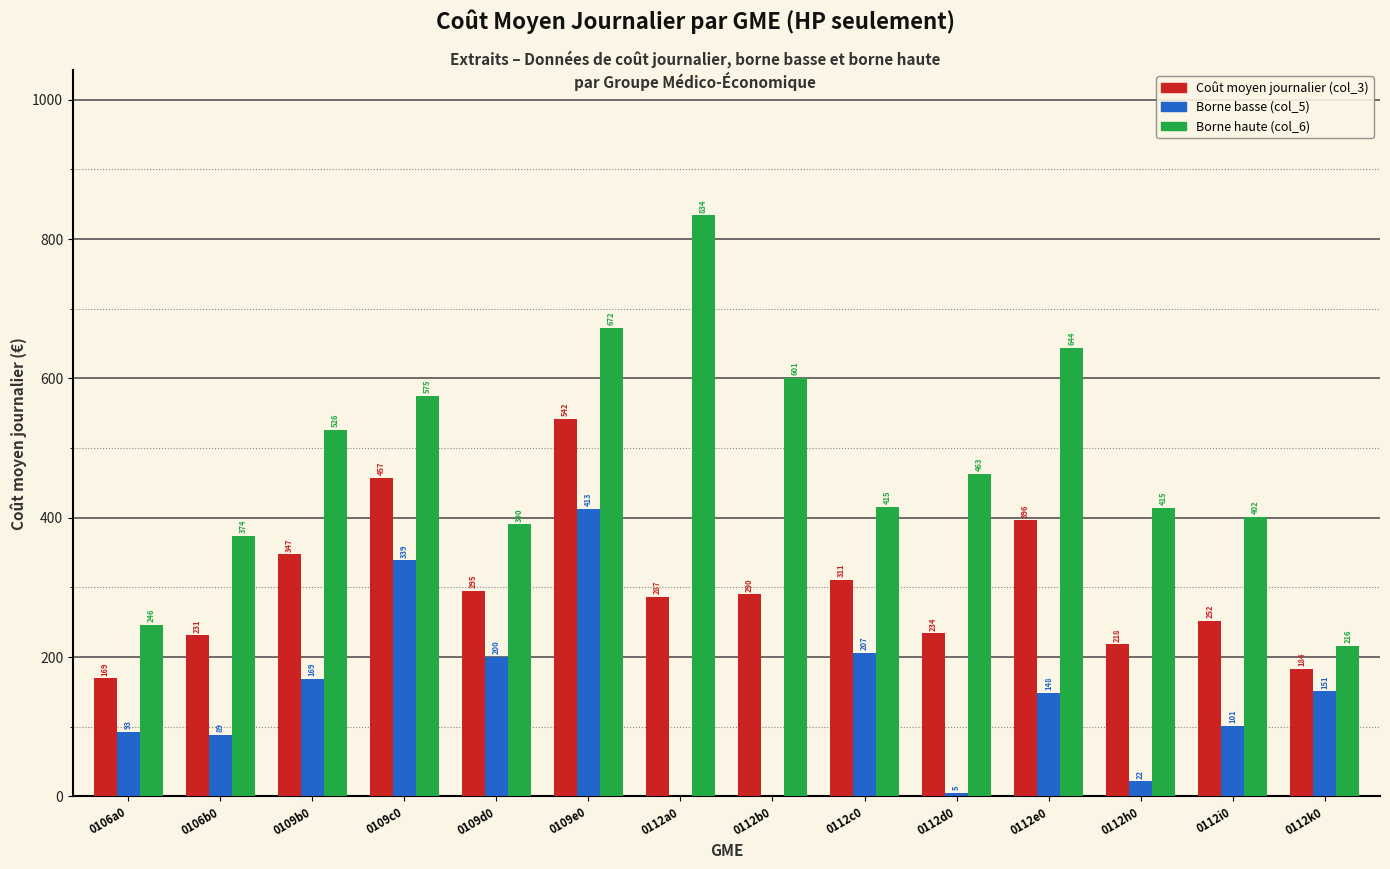

Is the value of Borne basse (col_5) at 0106a0 greater than the value of Borne haute (col_6) at 0112b0?

No